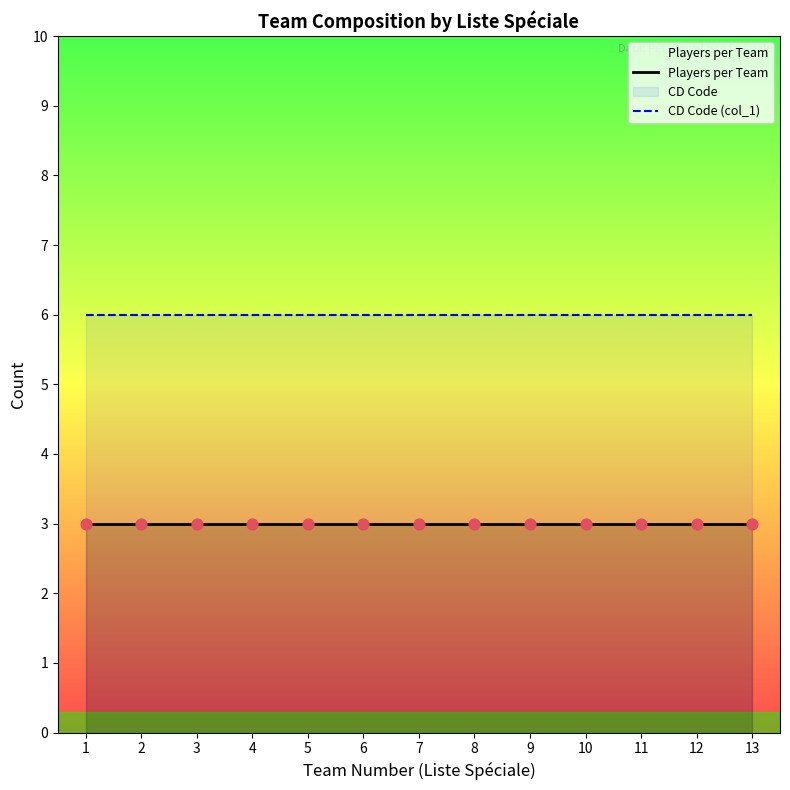

Which series contains the highest Y value?

CD Code (col_1)